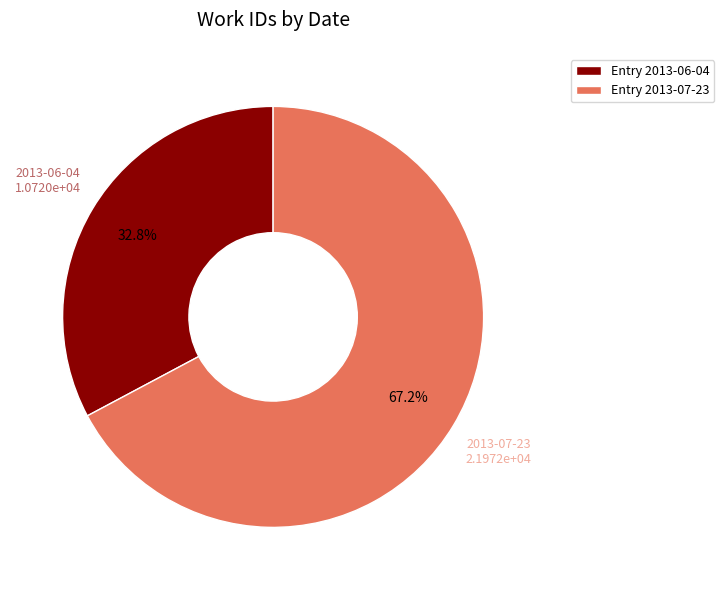

Which slice represents more than half of the pie?

Entry 2013-07-23